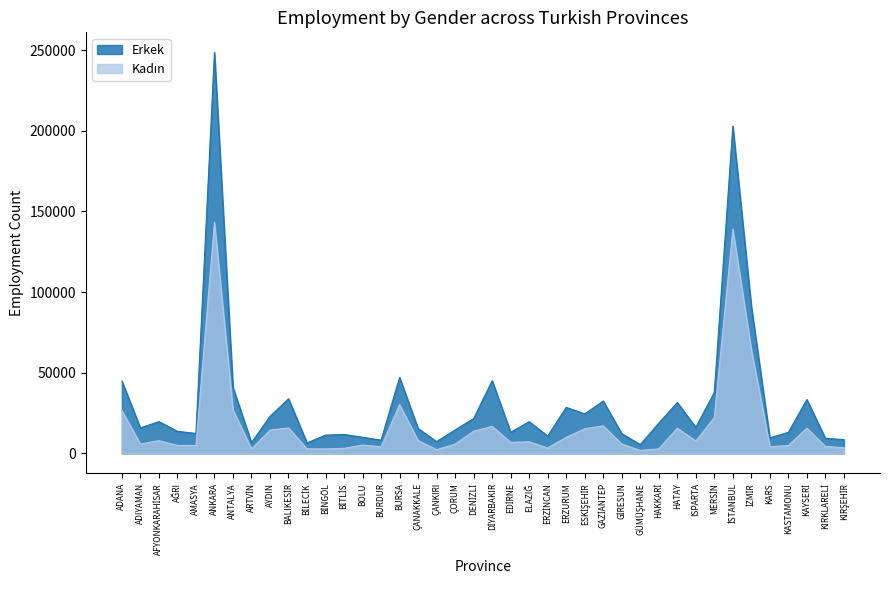

List the series in order of their overall mean, lowest first.

Kadın, Erkek